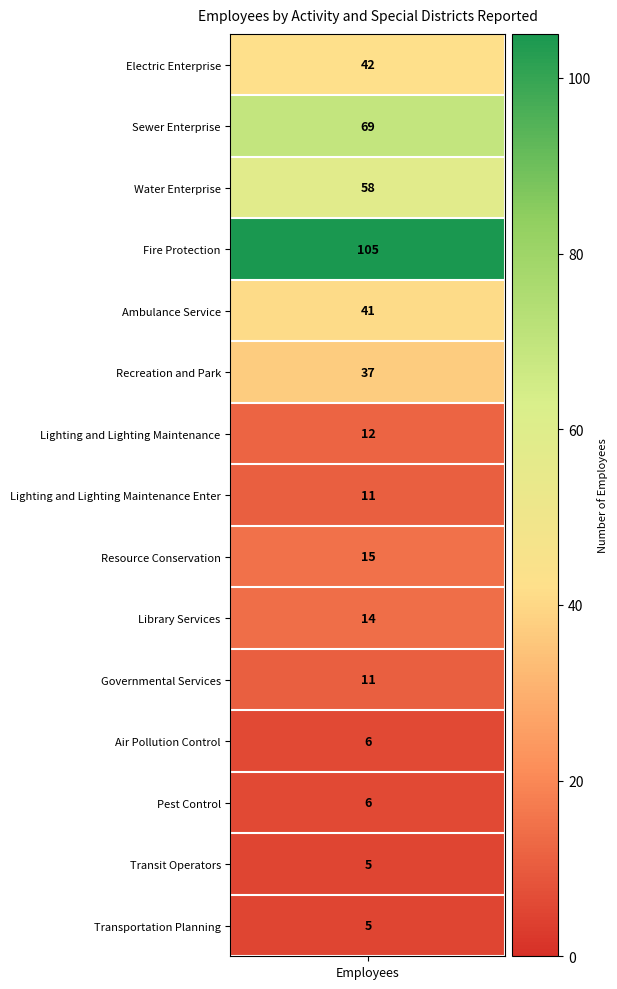

Read the employees value at districts.

58